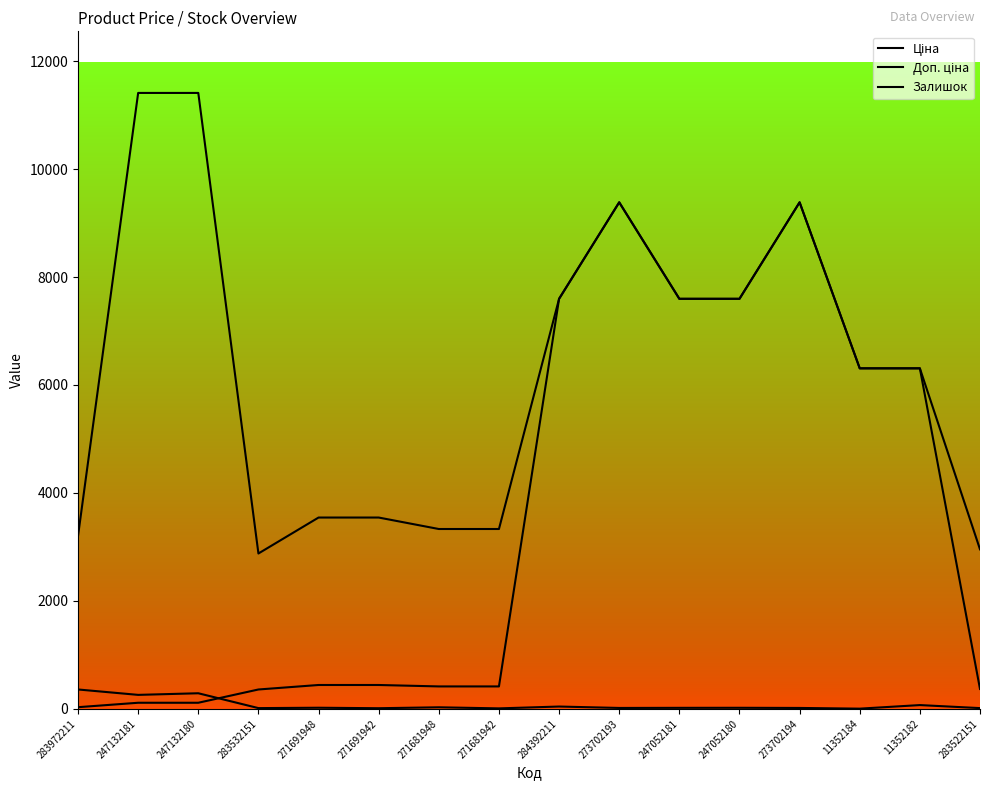

Which series has the largest total across all categories?

Доп. ціна